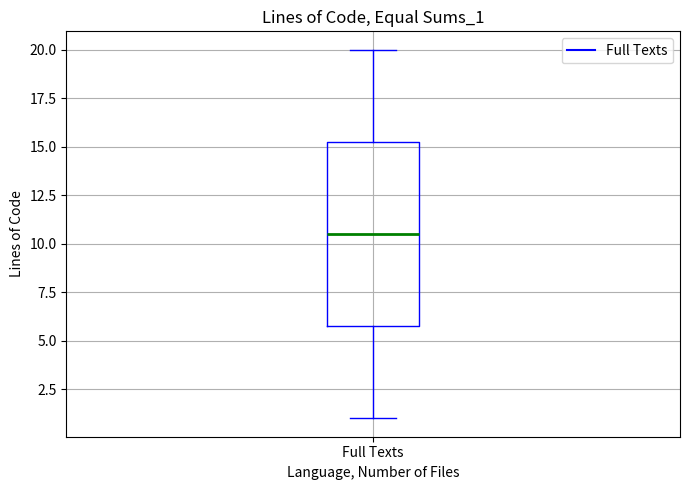

Where does the median line of the box for Full Texts sit on the y-axis? The values are not printed on the chart, so give them approximately, as read against the axis.

10.5